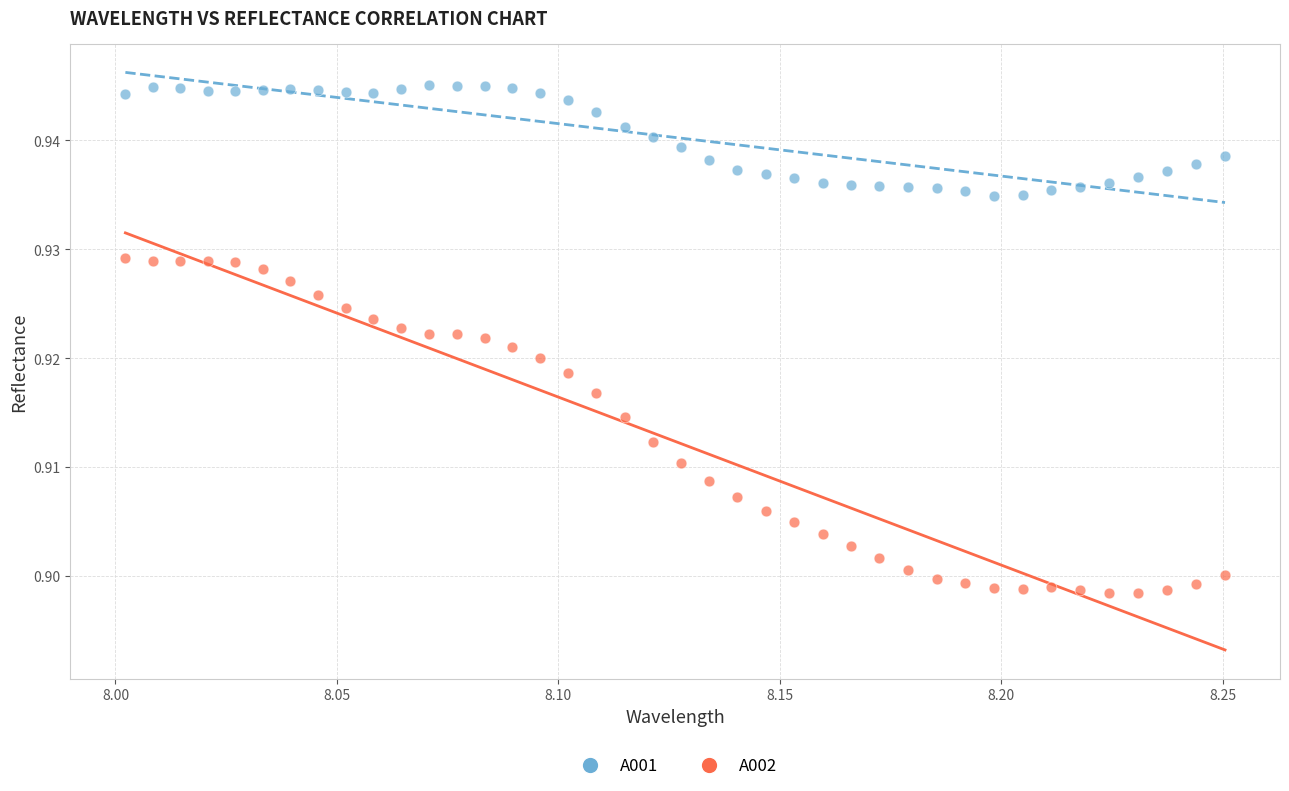

Which series reaches the maximum Y coordinate?

A001